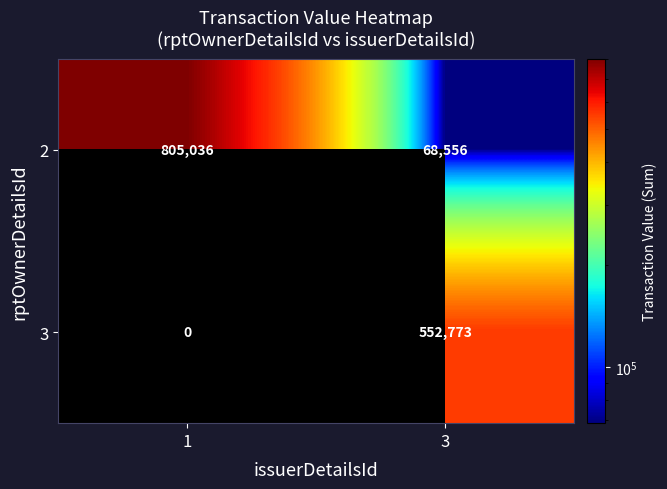

What is the difference between the 3 values at 1 and 3?

552773